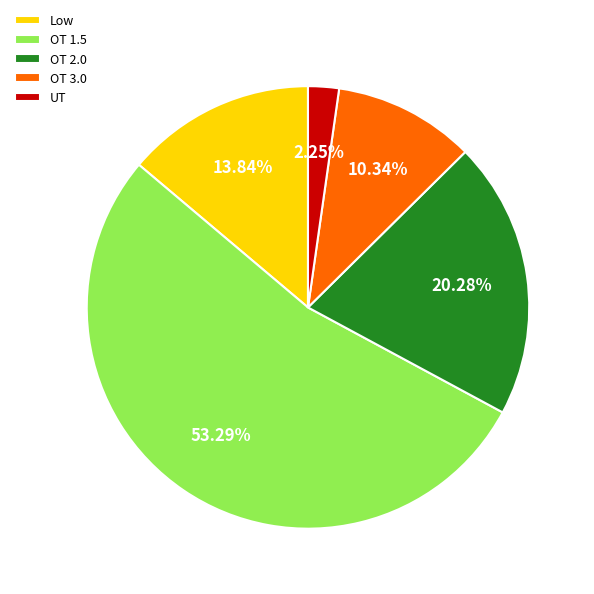

Which category has the biggest portion of the pie?

OT 1.5